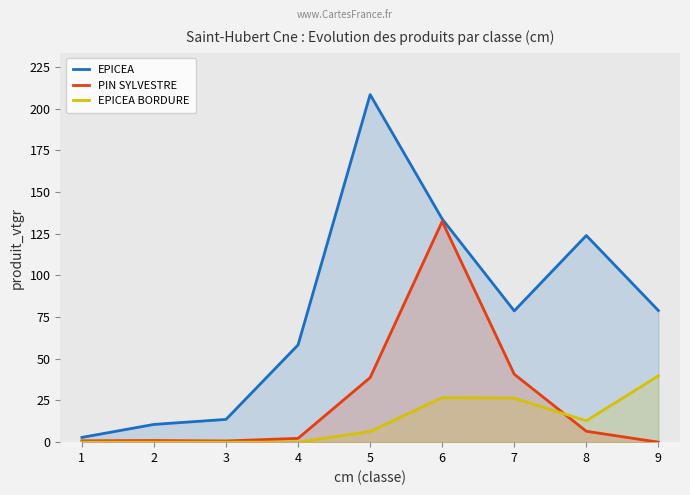

True or false: EPICEA and EPICEA BORDURE cross at least once.

False